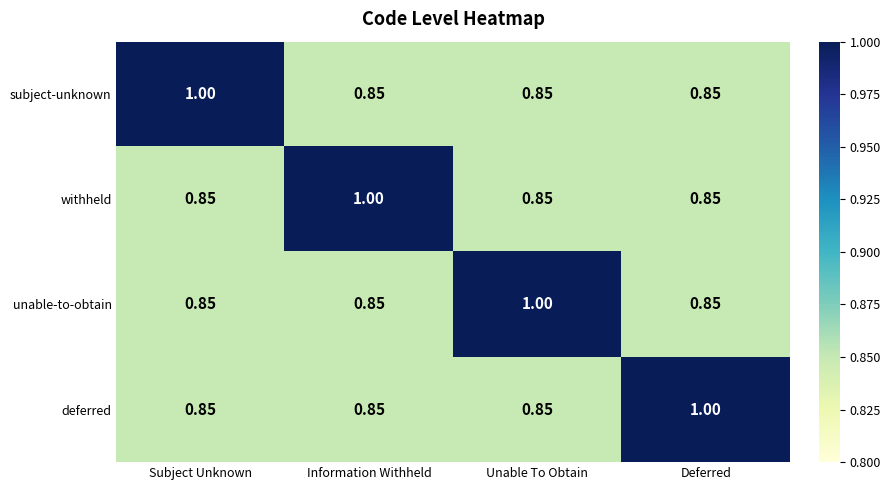

How many series are shown in this chart?

4